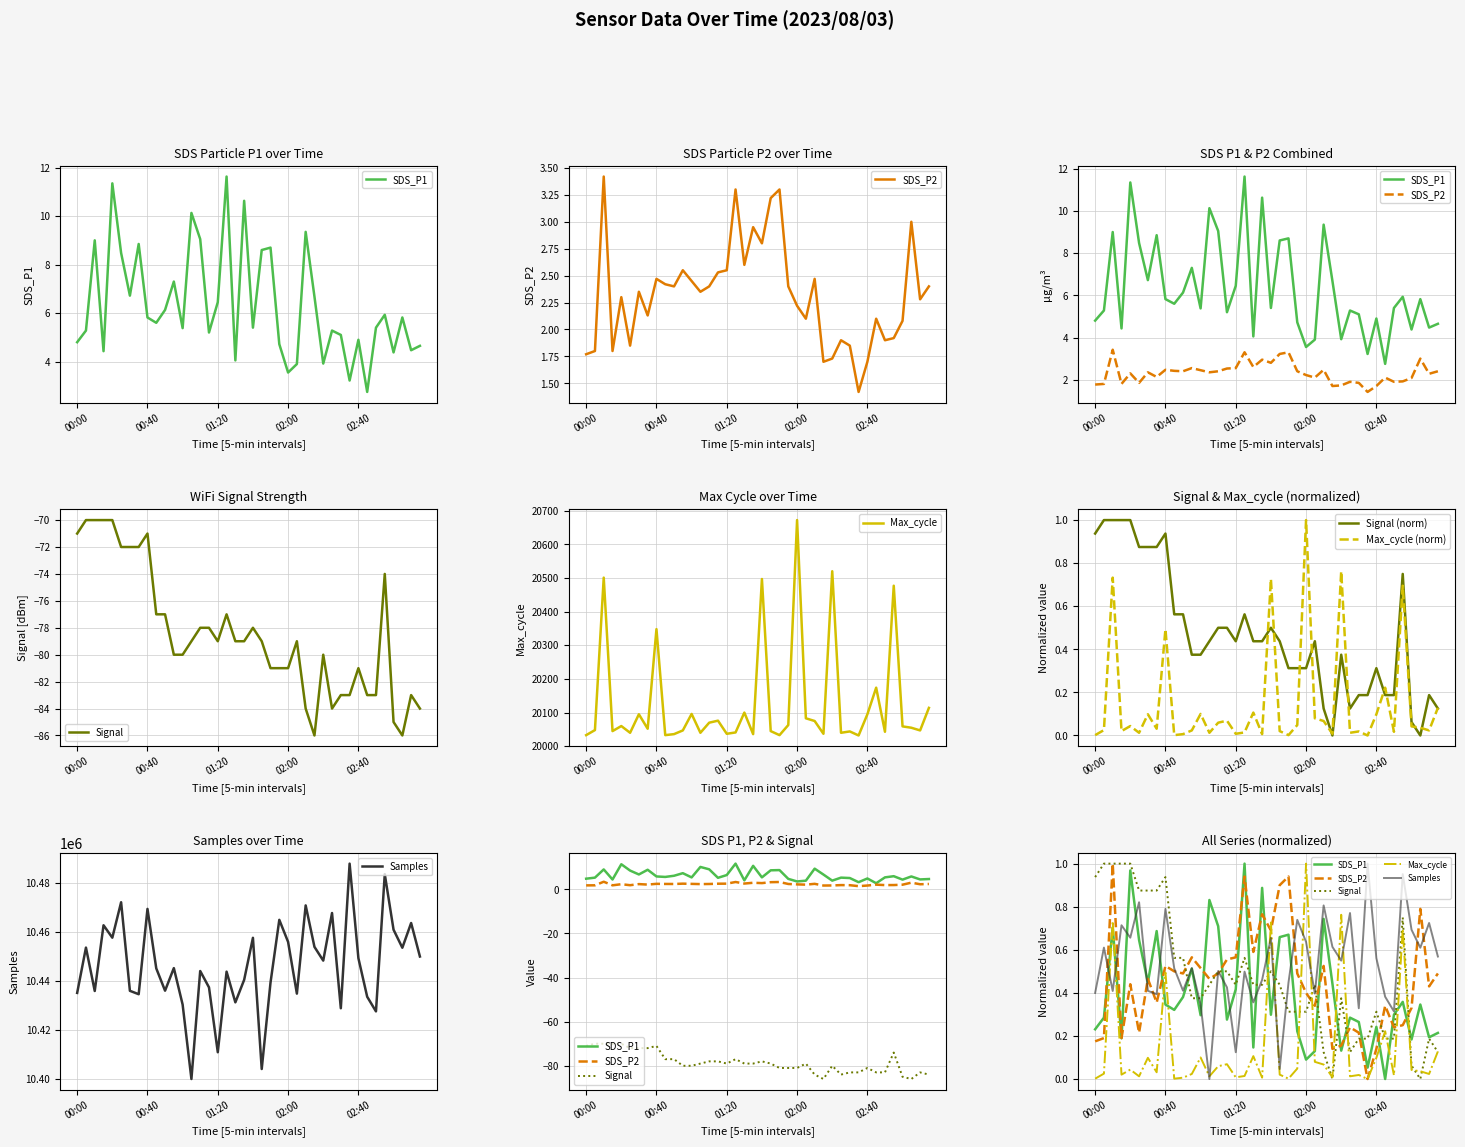

At which label is Max_cycle closest to 20352?

00:40